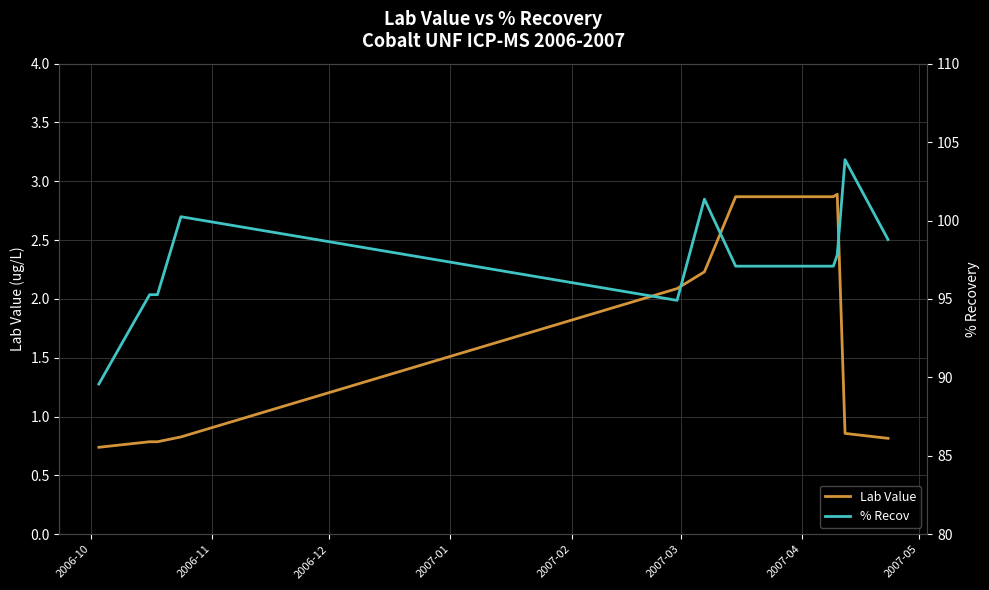

In Lab Value, how many points are higher than both neighbors (excluding endpoints)?

1